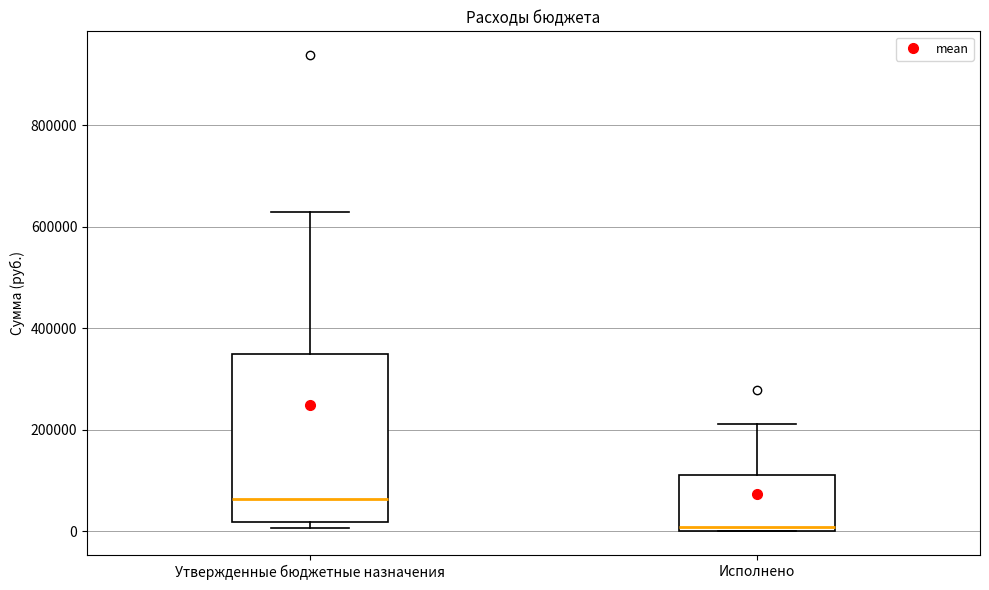

Where does the median line of the box for Утвержденные бюджетные назначения sit on the y-axis? The values are not printed on the chart, so give them approximately, as read against the axis.

60000